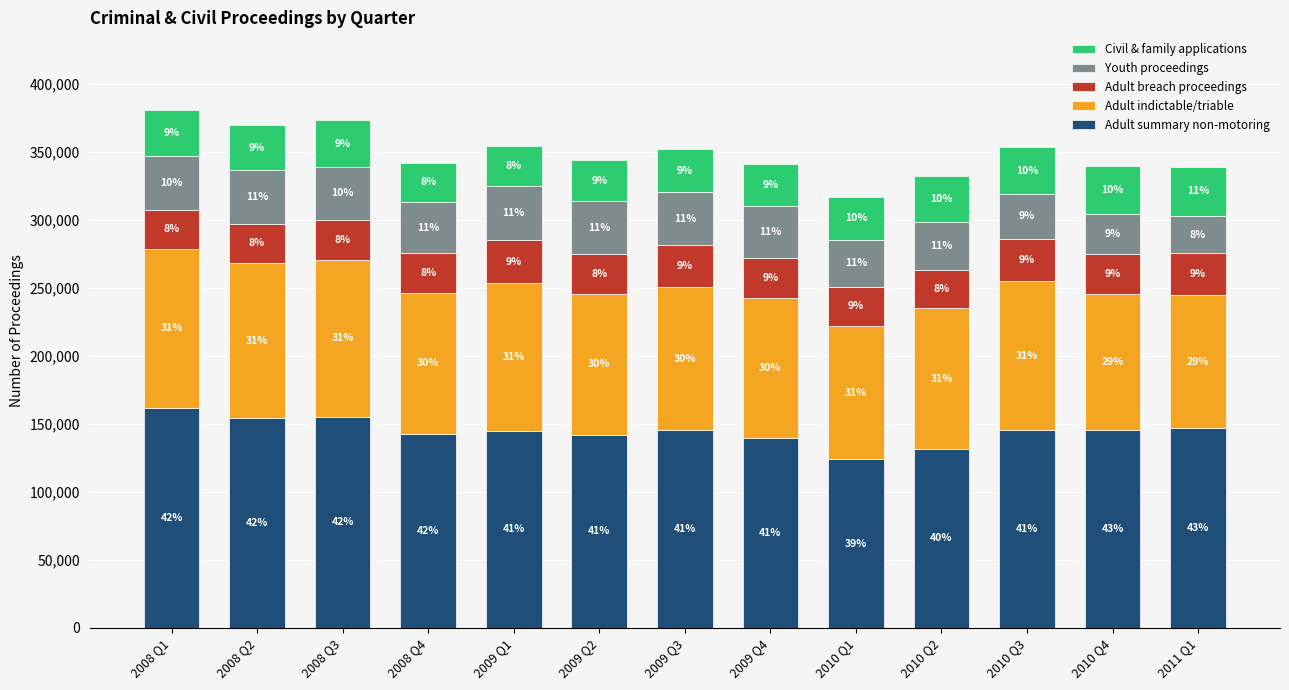

What is the label of the 7th bar from the left?

2009 Q3